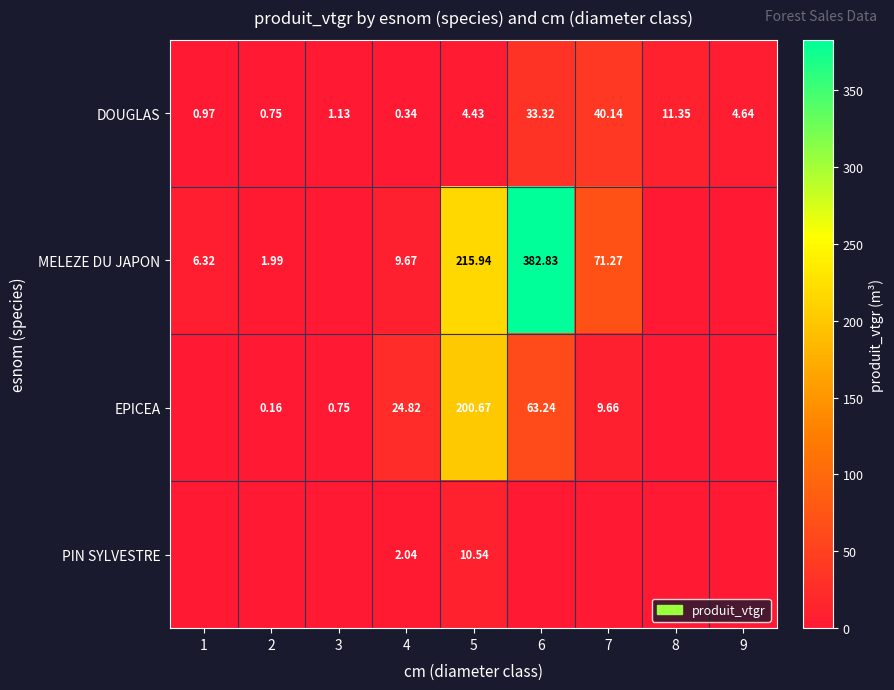

Count the number of categories in the chart.

9